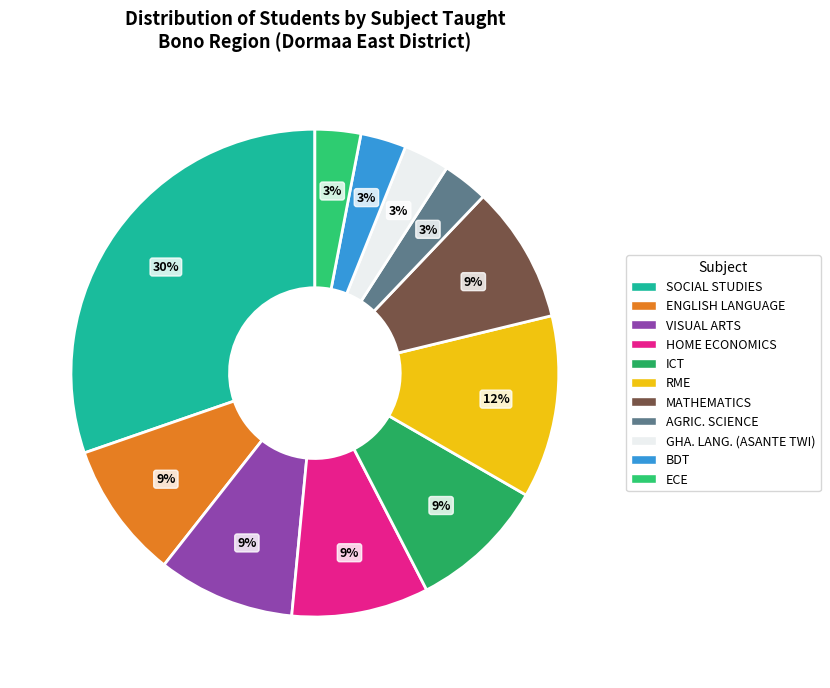

How many segments does this pie chart have?

11